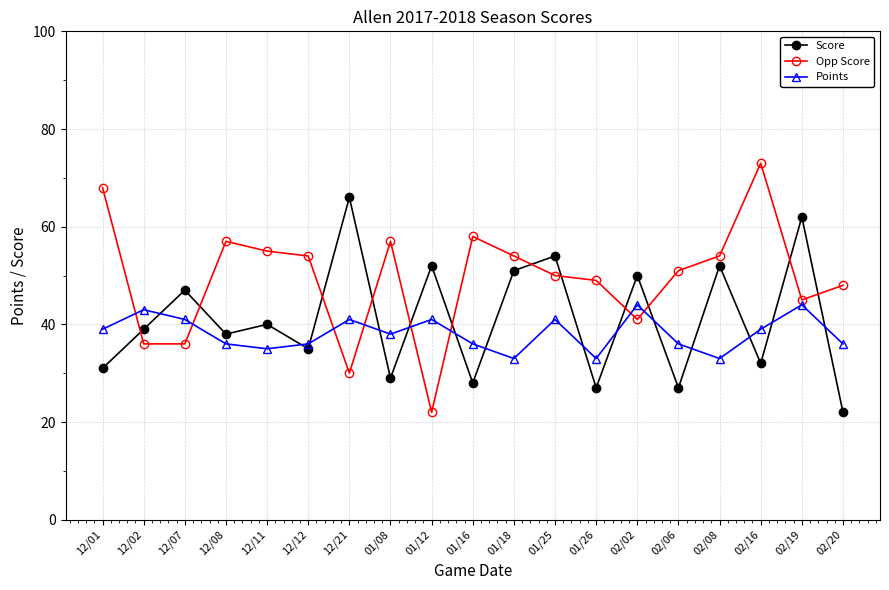

True or false: Points and Score intersect in this chart.

True